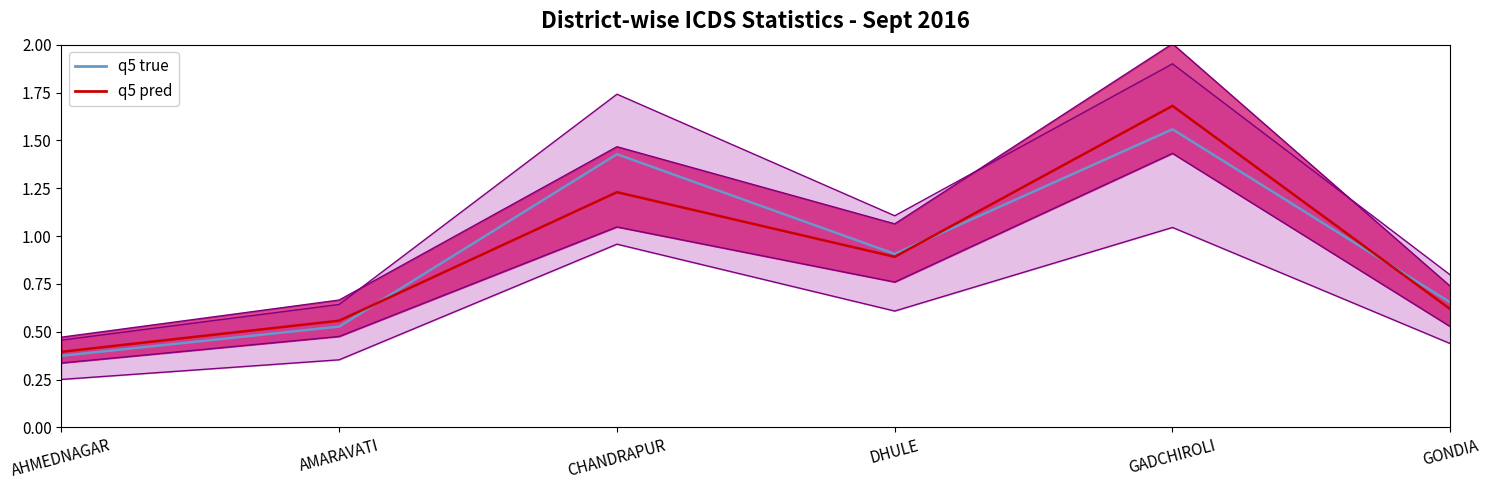

What is the approximate value of SNP 36-71 Months at CHANDRAPUR?

1.2